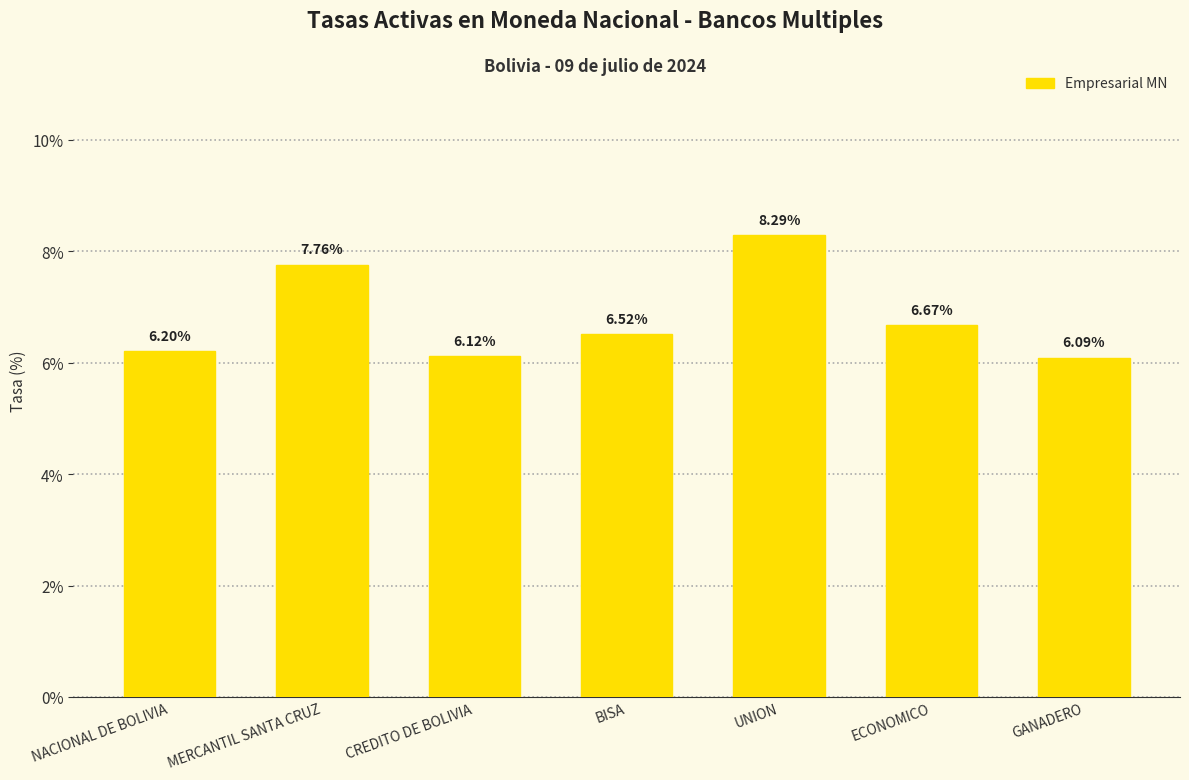

Rank the categories by value from lowest to highest.

GANADERO, CREDITO DE BOLIVIA, NACIONAL DE BOLIVIA, BISA, ECONOMICO, MERCANTIL SANTA CRUZ, UNION